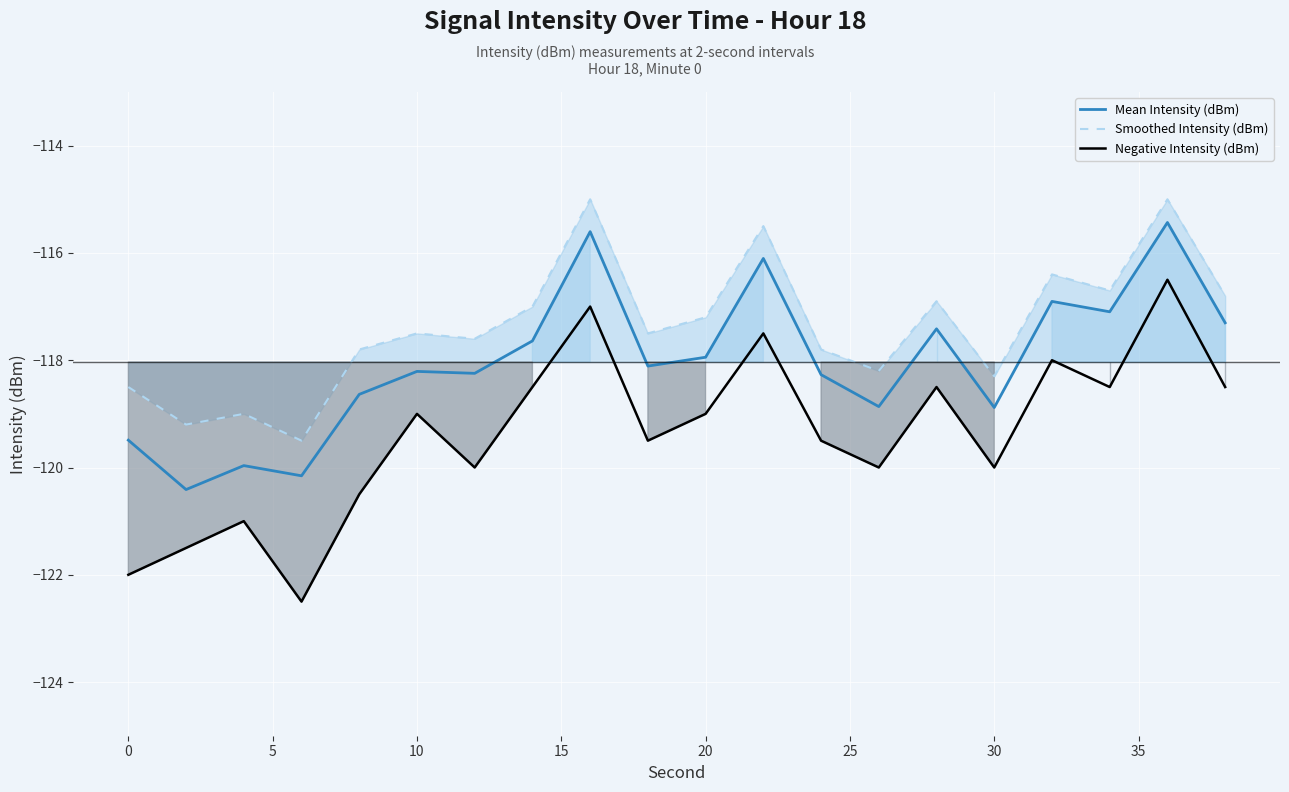

Which series has the largest total across all categories?

Smoothed Intensity (dBm)